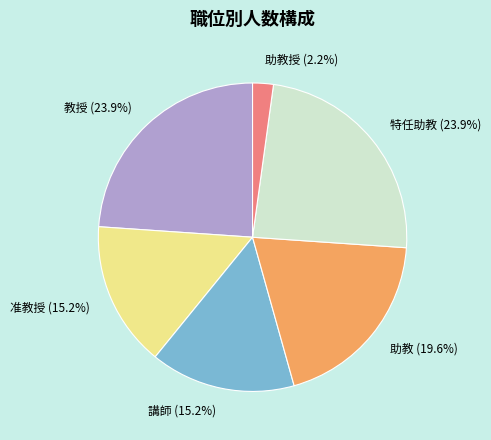

What percentage is NOT represented by 講師?

84.8%